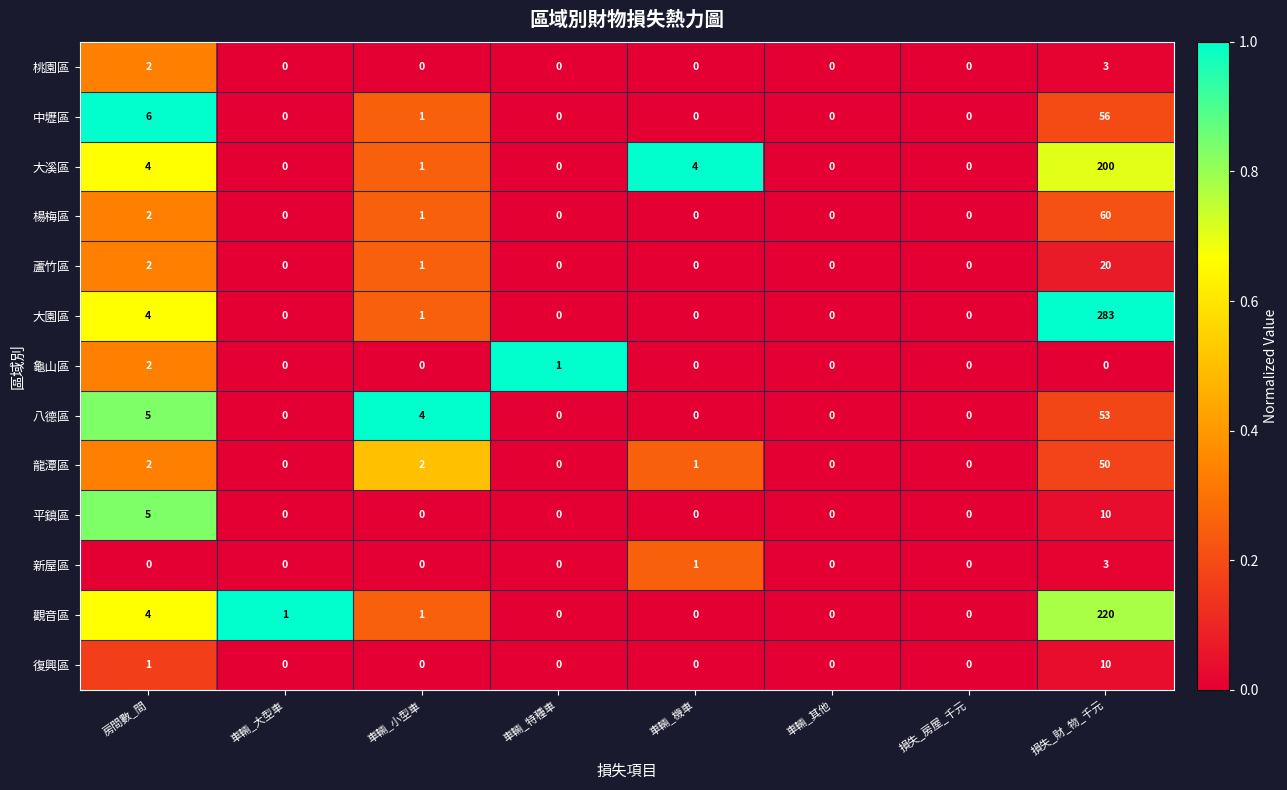

How many series are shown in this chart?

13